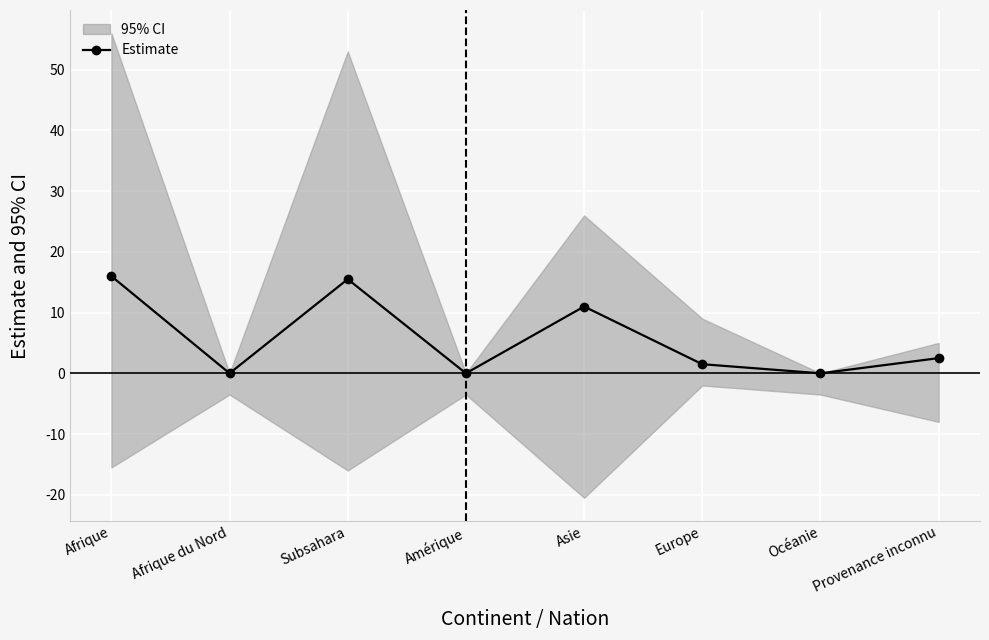

What is the label of the 5th point from the left?

Asie